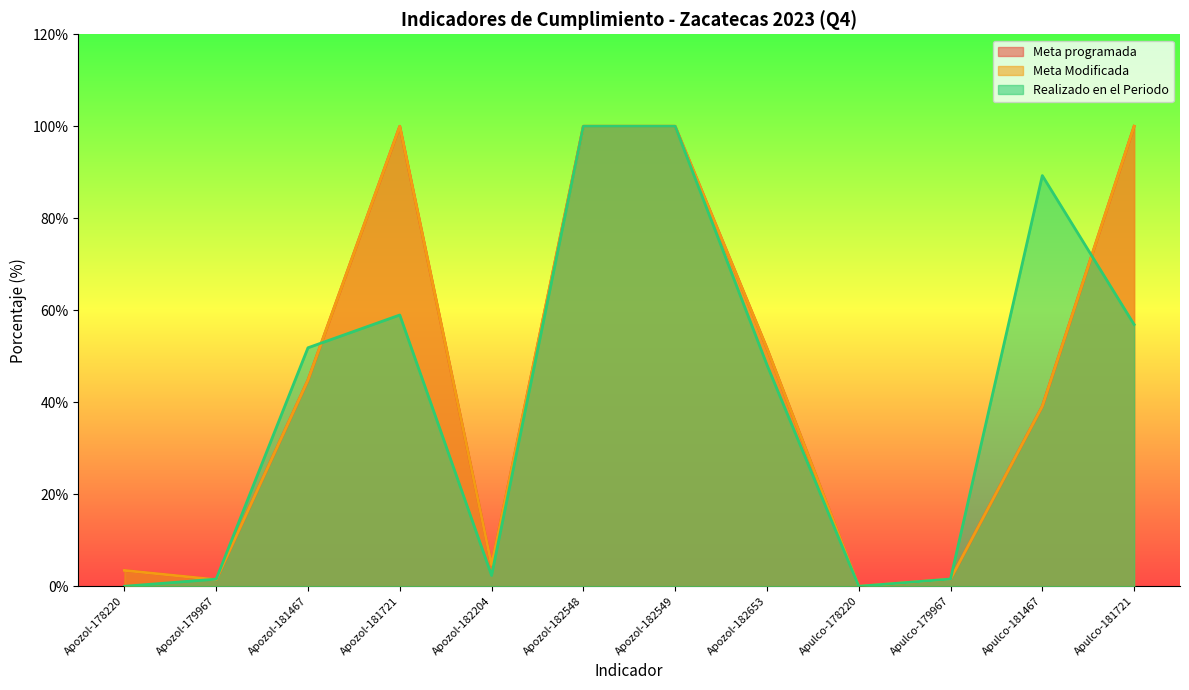

At how many categories does at least one series exceed 87?

5